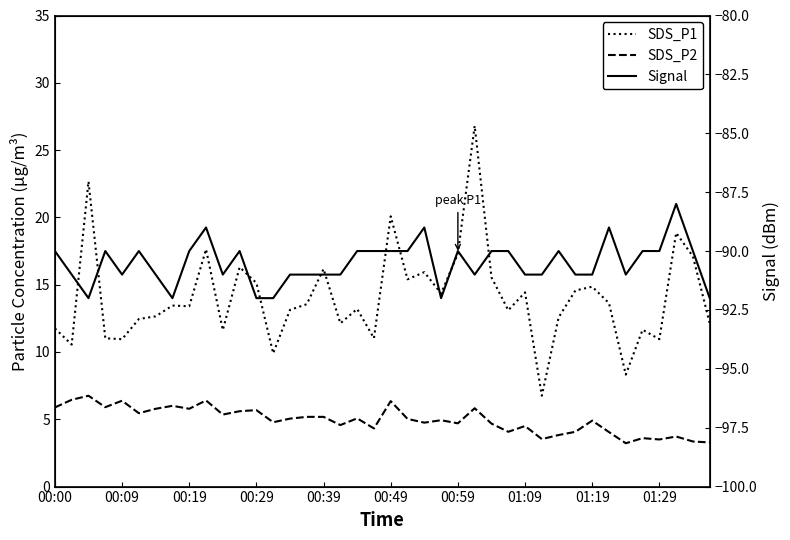

At 00:39, list the series in order from smallest to largest.

Signal, SDS_P2, SDS_P1